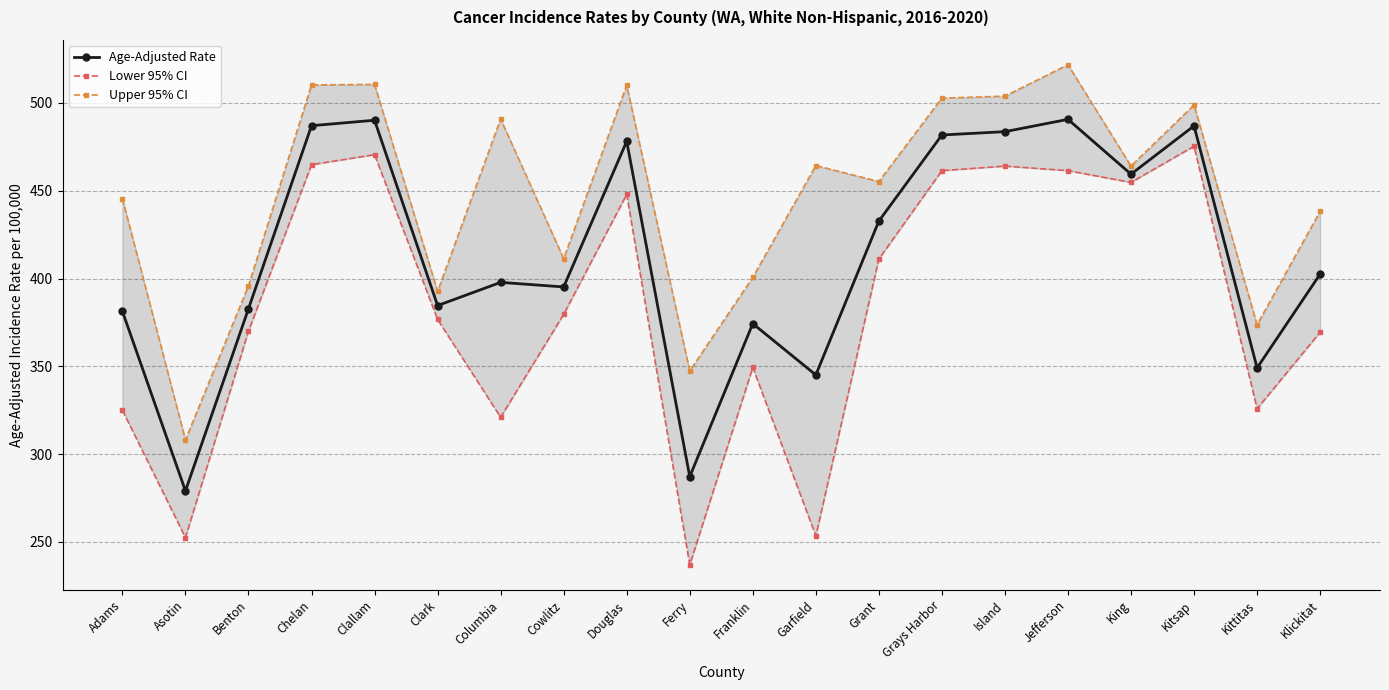

What is the smallest value displayed?

237.0